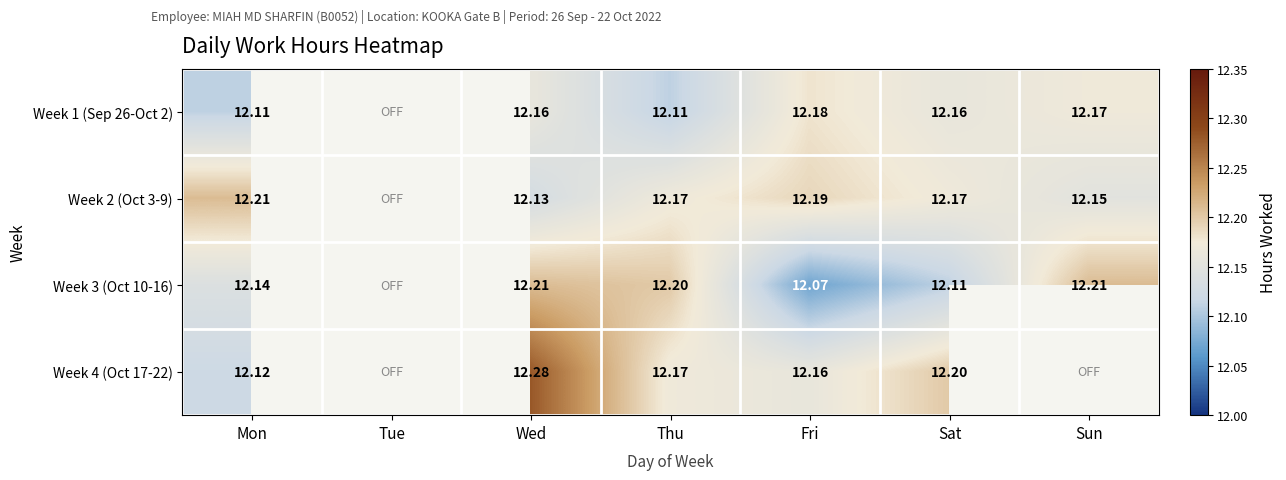

What is the difference between the highest and lowest values at Sat?

0.1